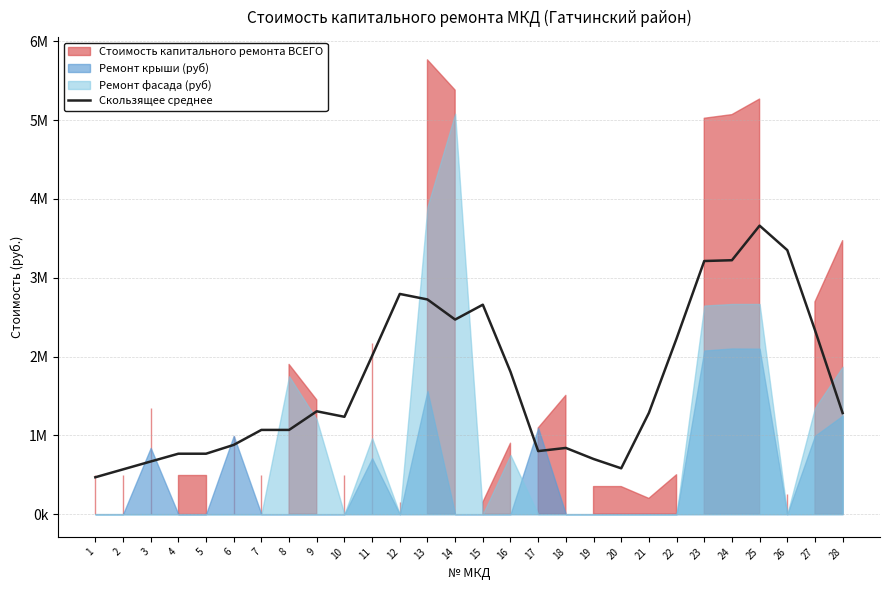

What value does the data have at 28?

1282632.6